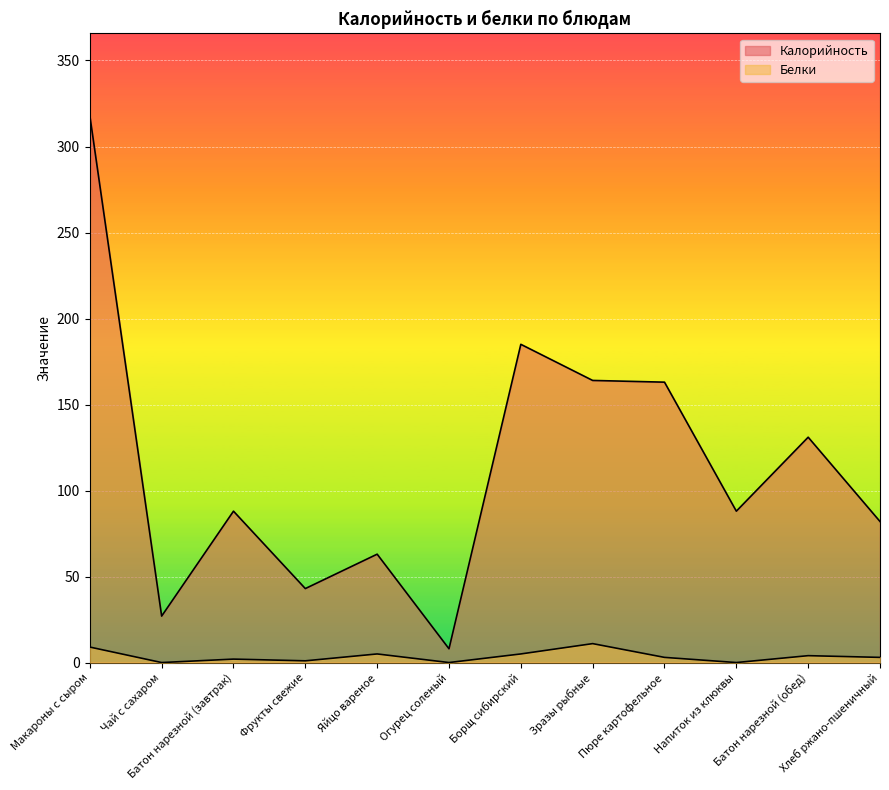

The value of Калорийность at Зразы рыбные is 232. True or false?

False